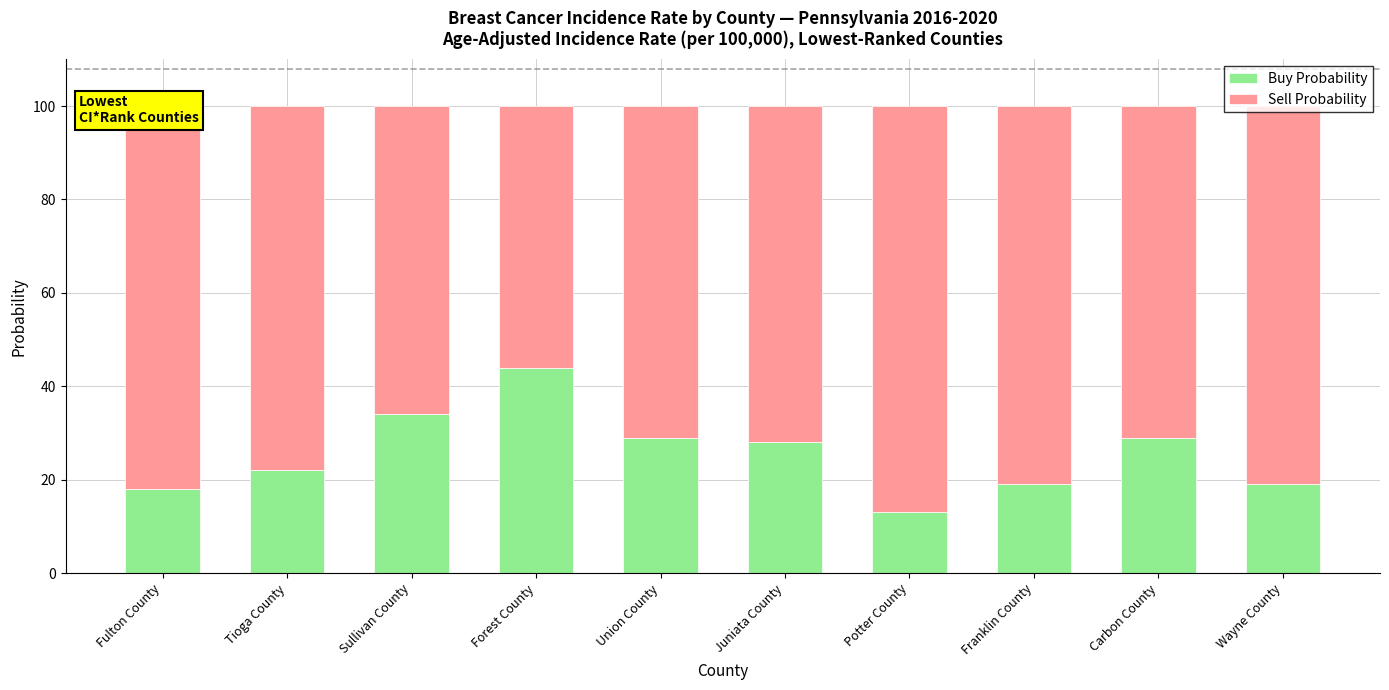

What is the average value of the Buy Probability series?

26